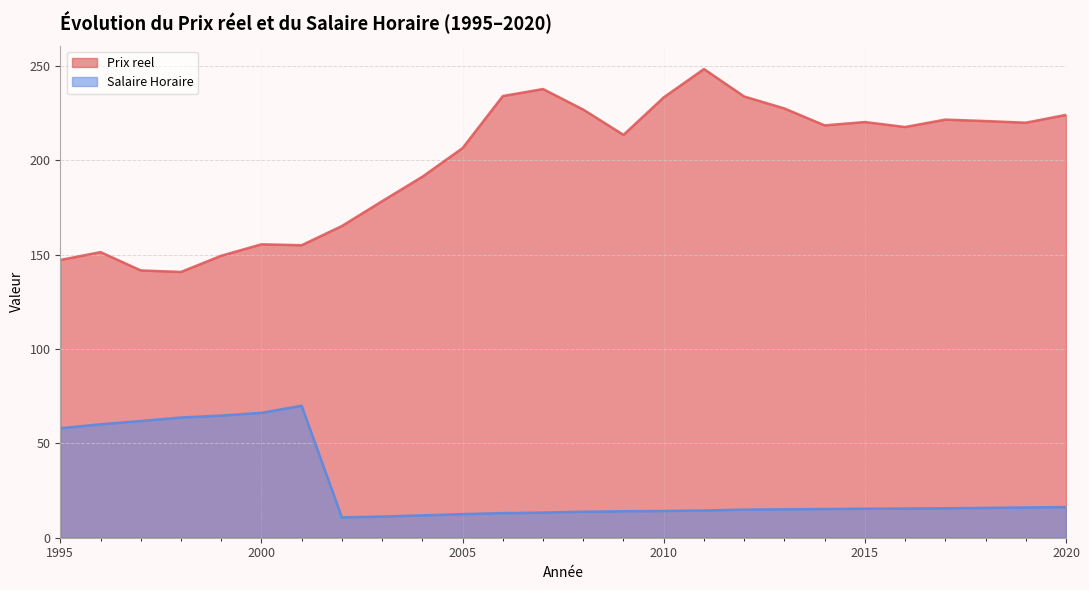

The value of Prix reel at 2009 is 213.5. True or false?

True